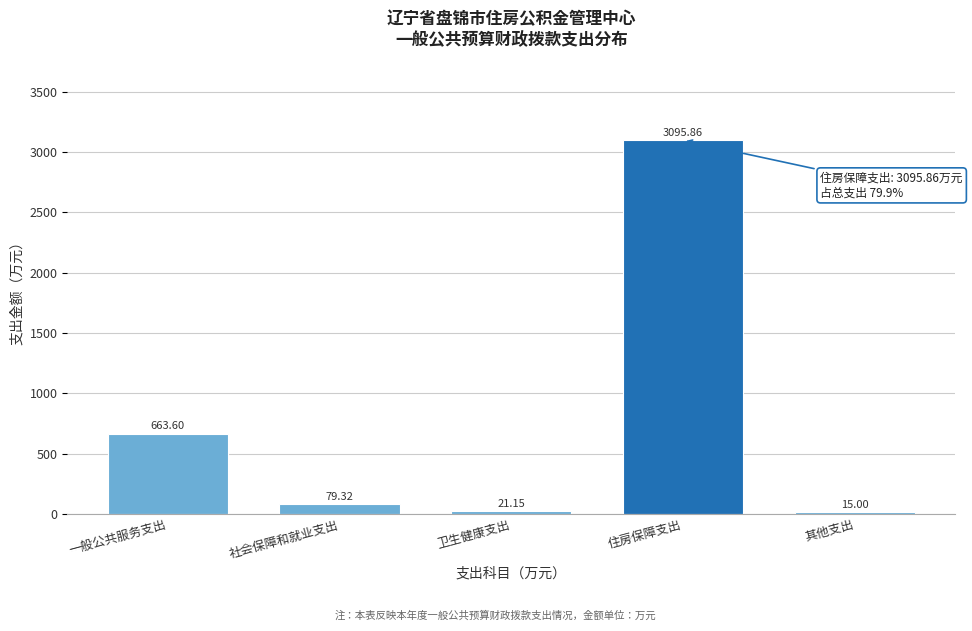

What is the change in value from 社会保障和就业支出 to 住房保障支出?

+3016.5